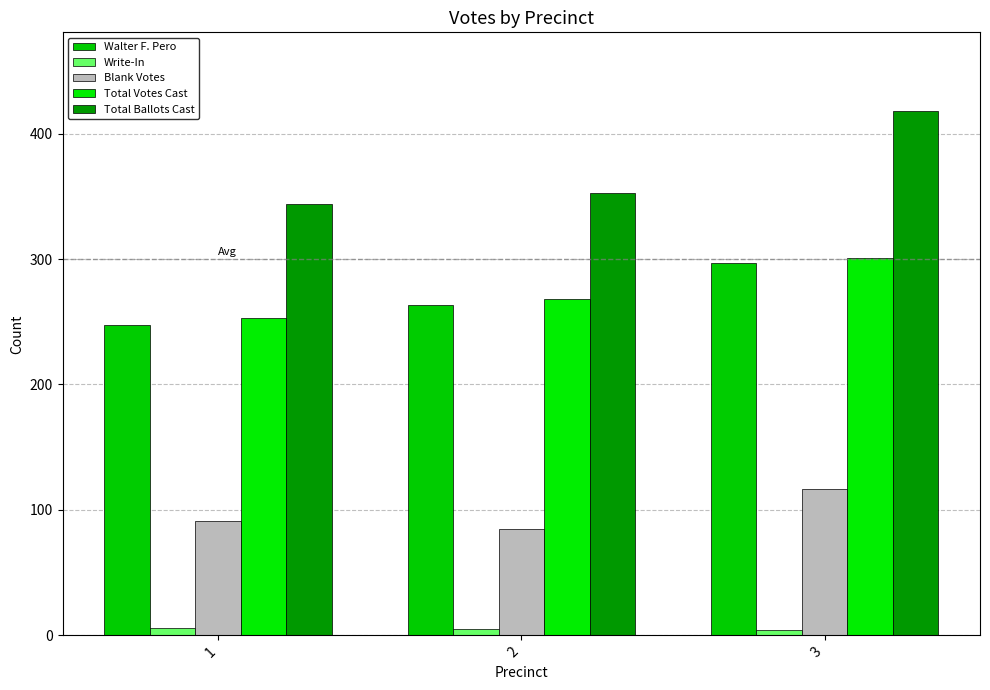

List the labels in order of Total Ballots Cast value, largest first.

3, 2, 1